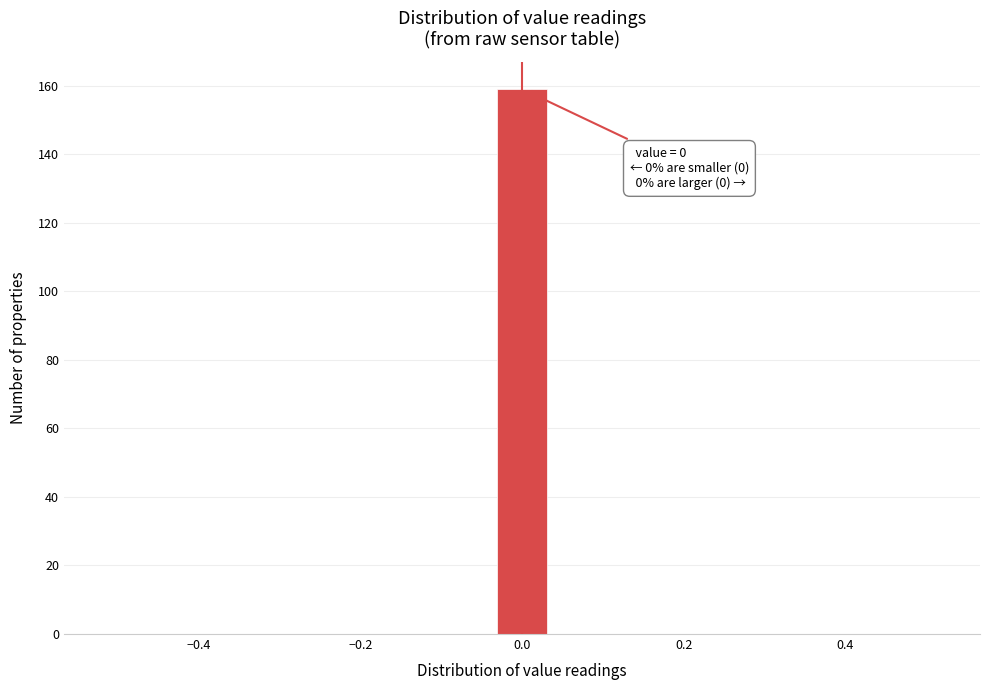

Around what value on the x-axis is the tallest bar? Give the approximate position of its centre, as read against the axis.

0.00